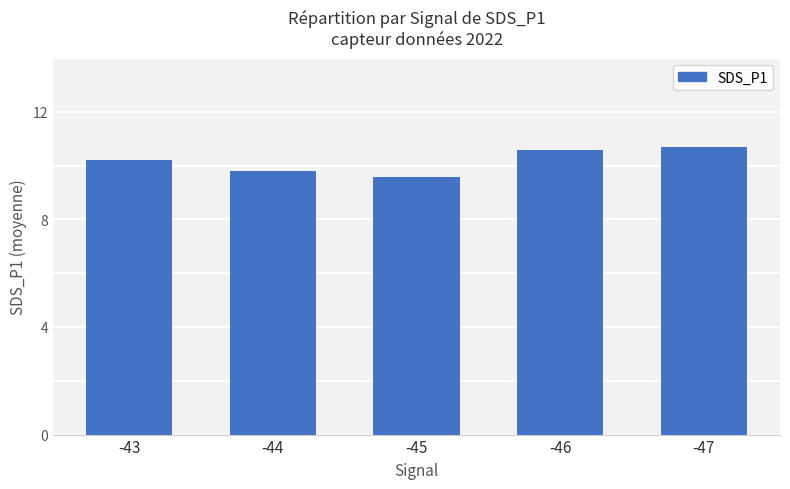

Reading right to left, list all the values displayed in this chart.

-47=10.7	-46=10.6	-45=9.6	-44=9.8	-43=10.2